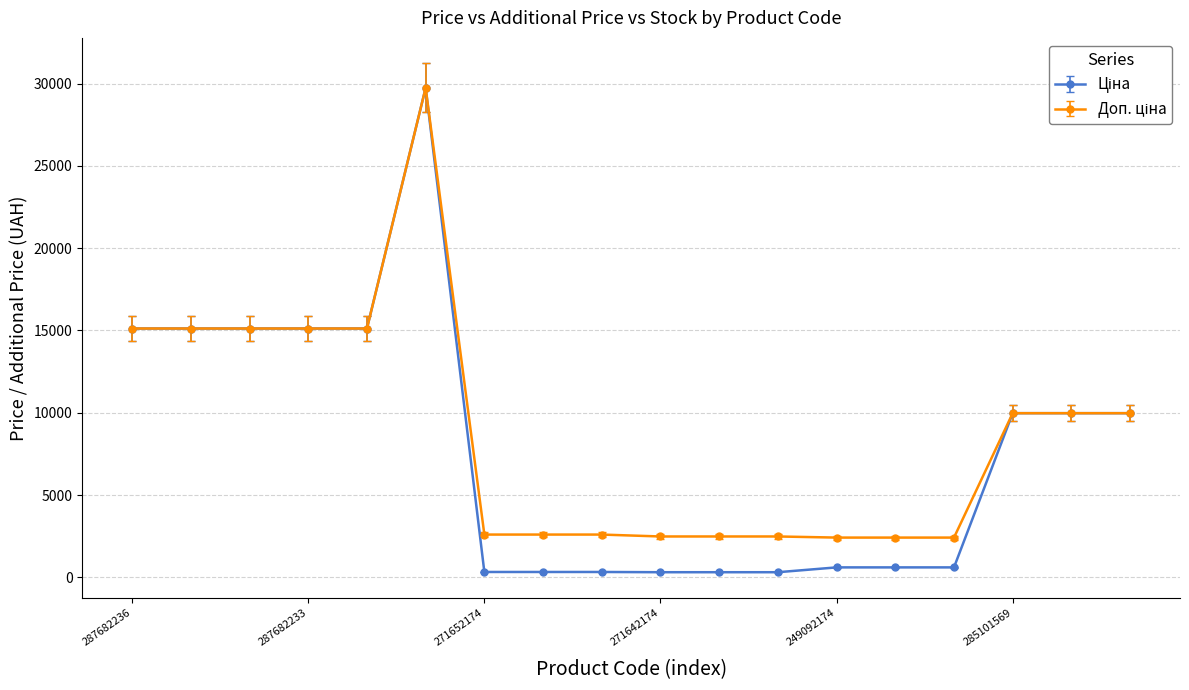

At how many categories does at least one series exceed 13021?

6